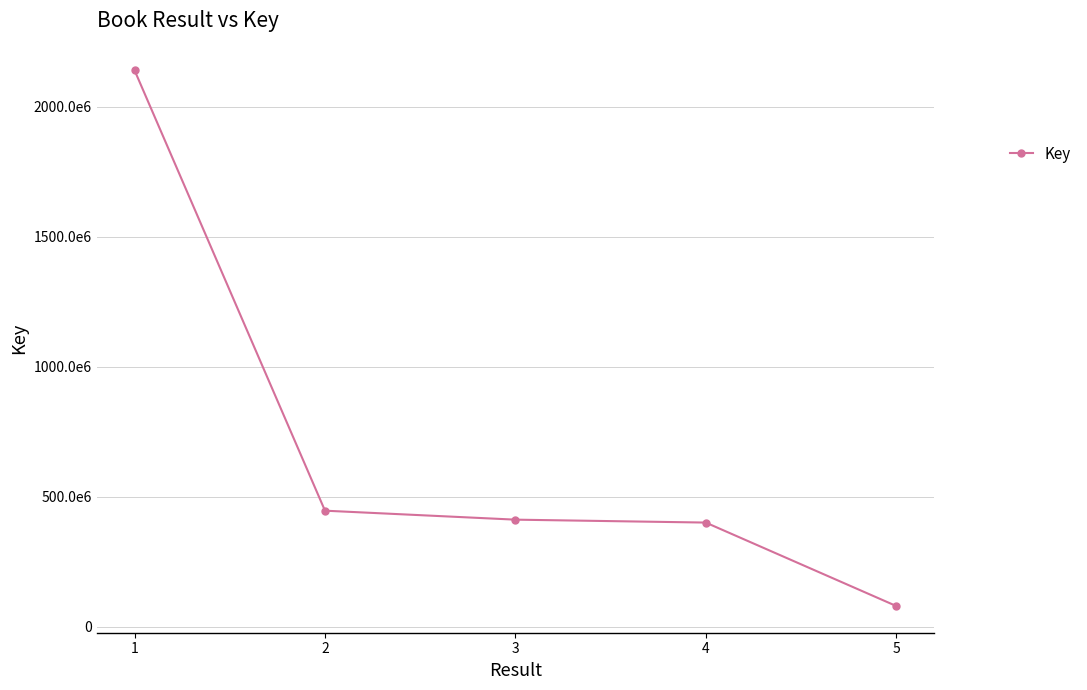

What is the ratio of the value at 2 to the value at 3?

1.1